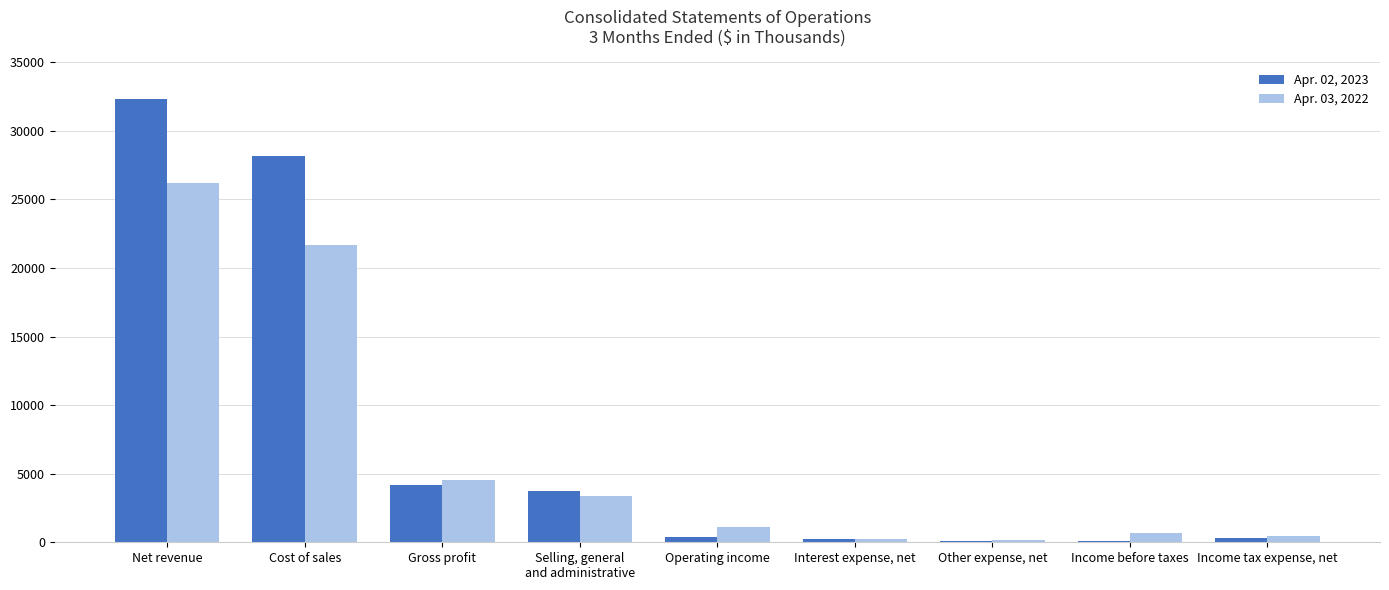

At which category is the sum across all series the highest?

Net revenue